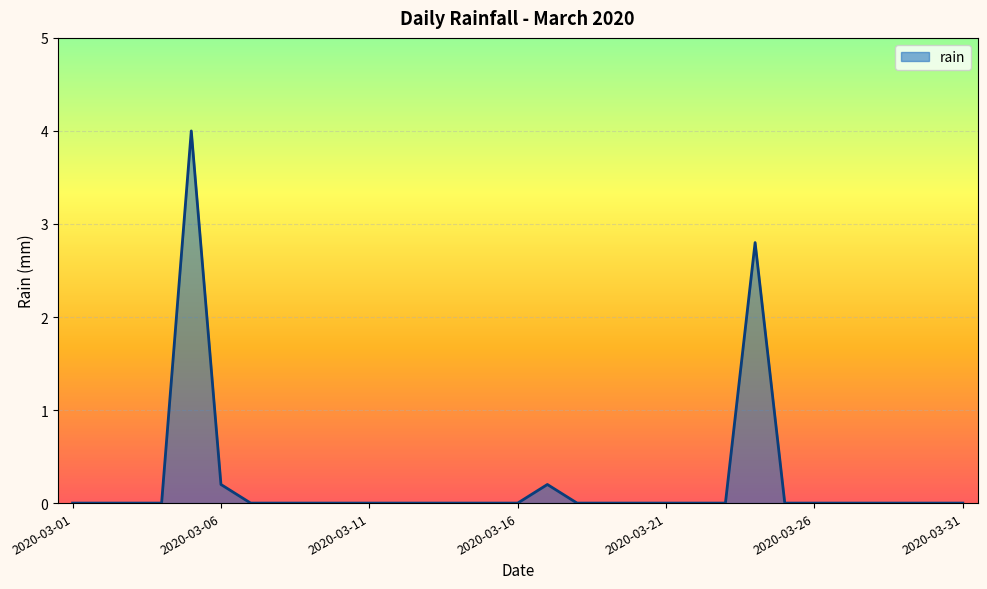

What is the maximum value shown in the chart?

4.0